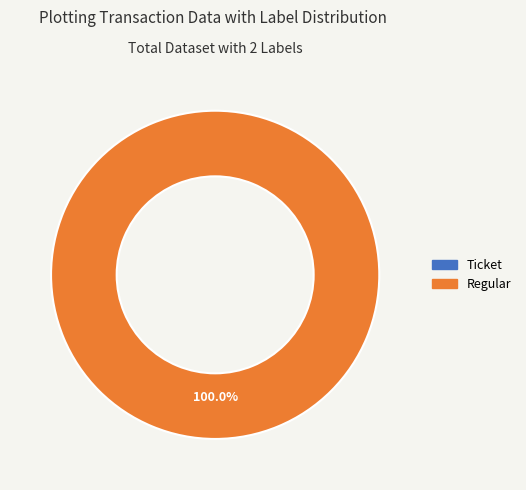

Rank the categories by value from highest to lowest.

Regular, Ticket